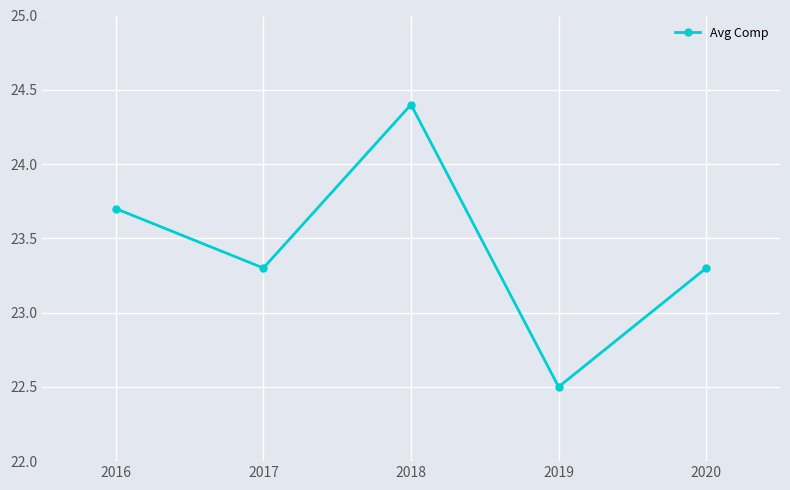

How many series are shown in this chart?

1